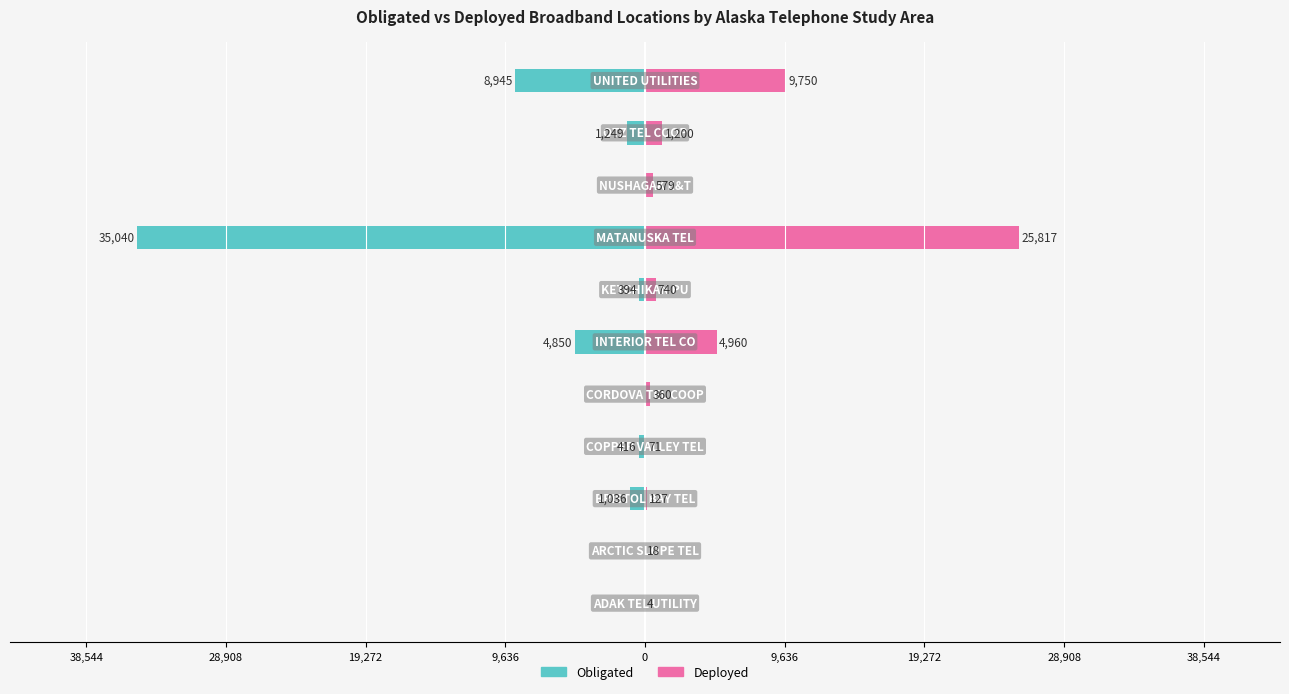

What is the difference between the highest and lowest values at 9?

2449